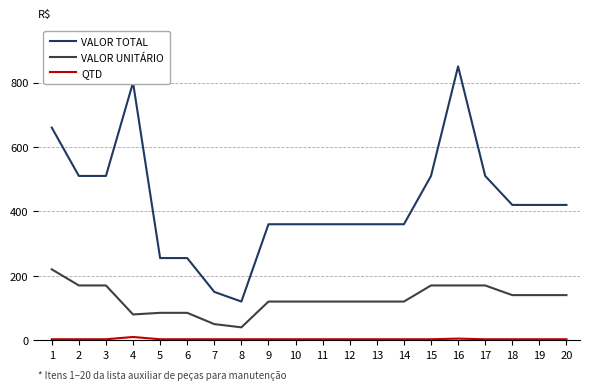

Is the value of VALOR TOTAL at 18 greater than the value of VALOR UNITÁRIO at 10?

Yes